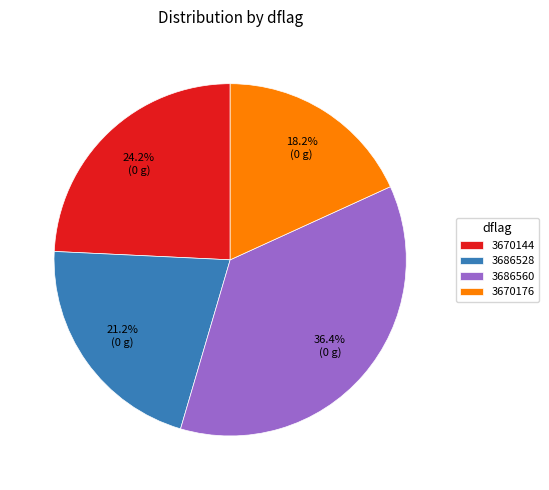

To the nearest percent, what percentage of the pie is 3686560?

36%